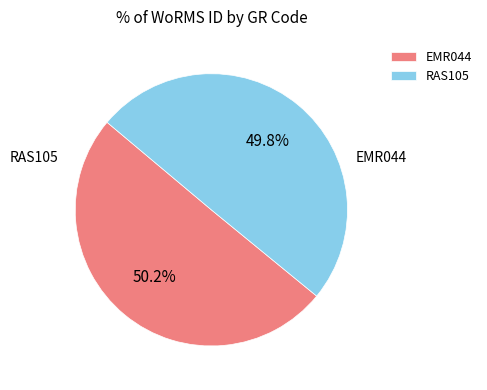

Does any single category account for the majority?

Yes